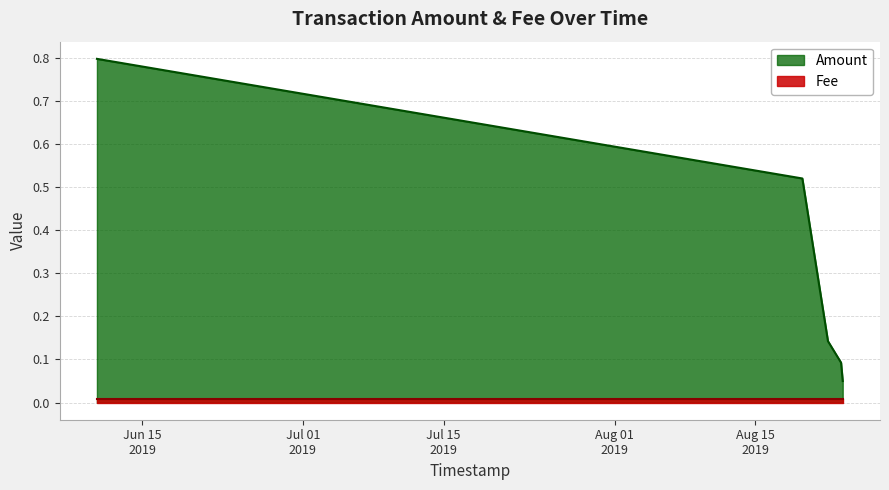

What is the label of the 1st point from the right?

2019-08-23 16:37:30